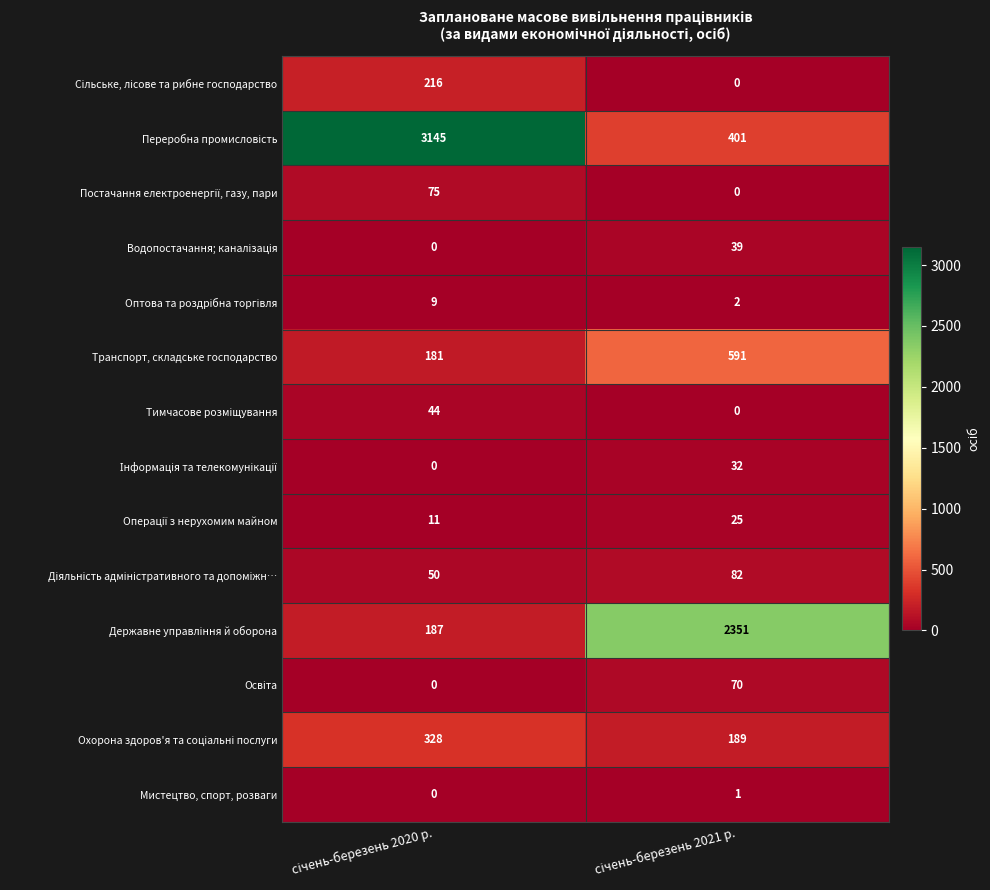

Which series changed the most between січень-березень 2020 р. and січень-березень 2021 р.?

Переробна промисловість